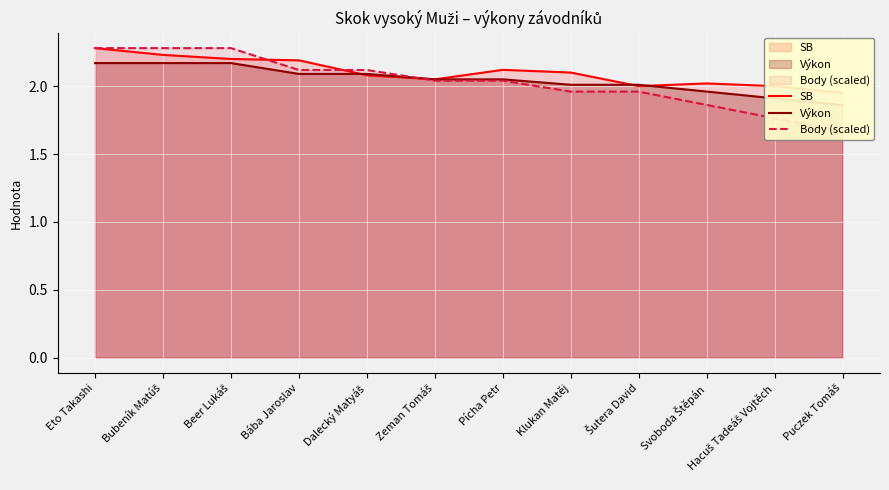

Is it true that Výkon equals 2.0 at Šutera David?

True